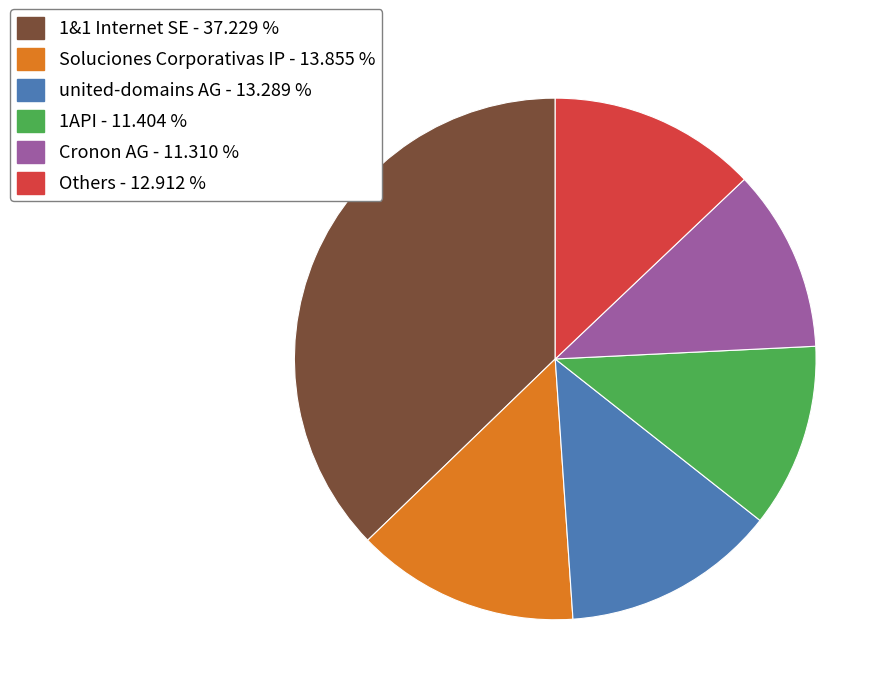

What is the largest slice in the pie chart?

1&1 Internet SE - 37.229 %